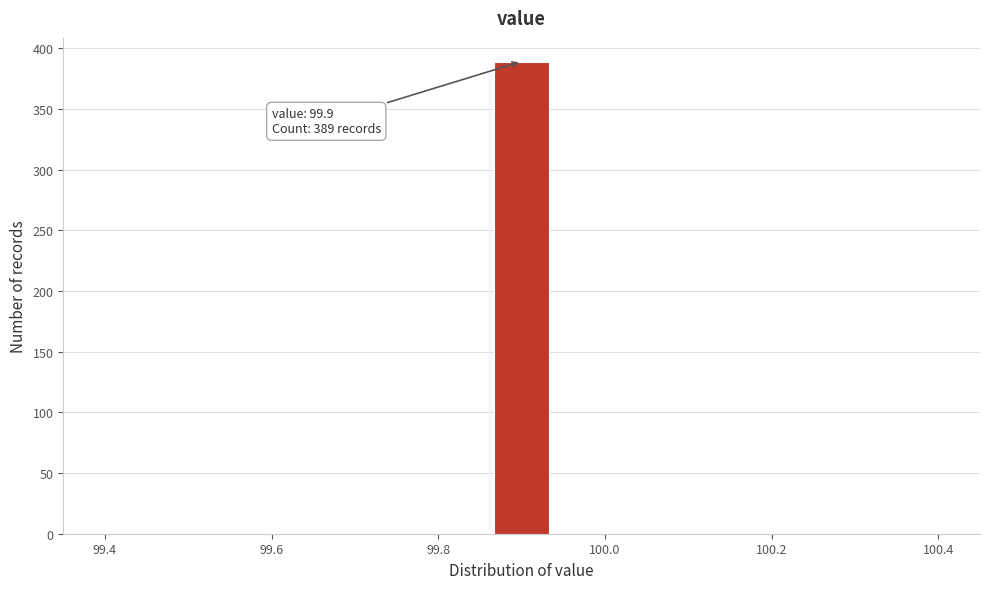

Around what value on the x-axis is the tallest bar? Give the approximate position of its centre, as read against the axis.

99.90